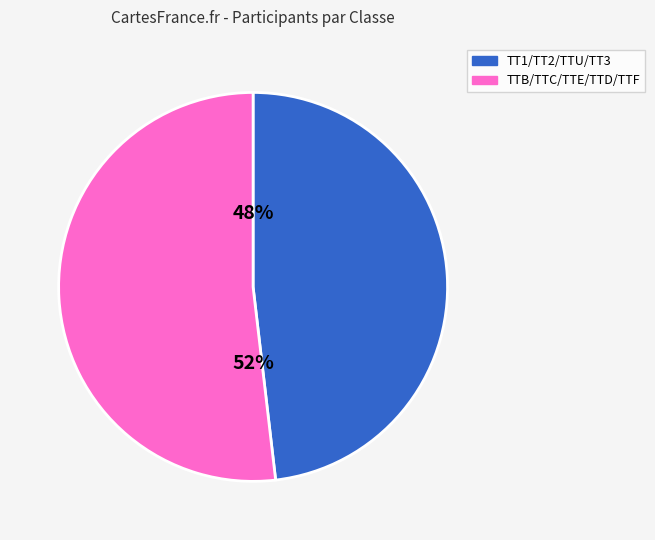

To the nearest percent, what is the difference between the largest and smallest slice percentages?

4%